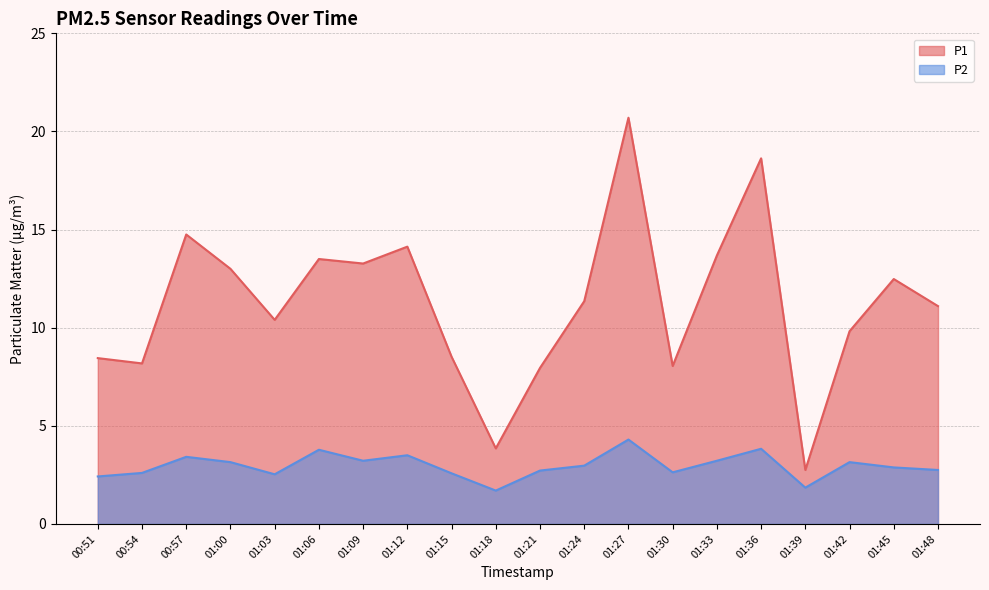

At which label does P1 reach its minimum?

01:39